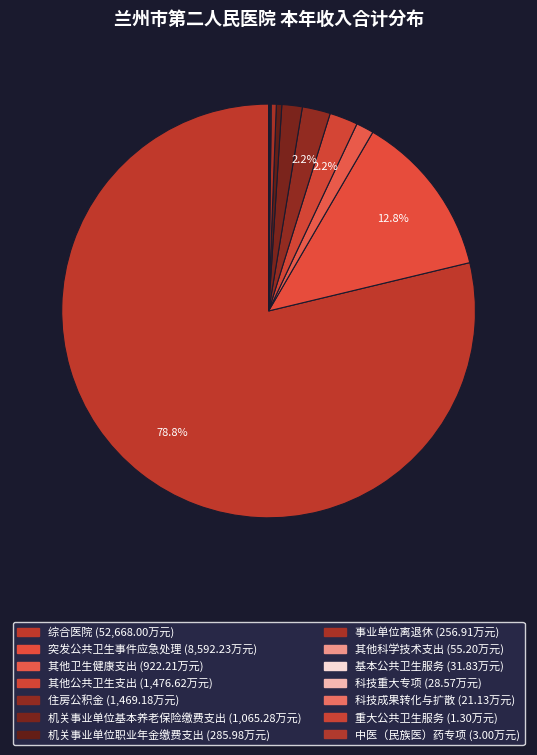

Is it true that 基本公共卫生服务 is 0% of the pie?

True